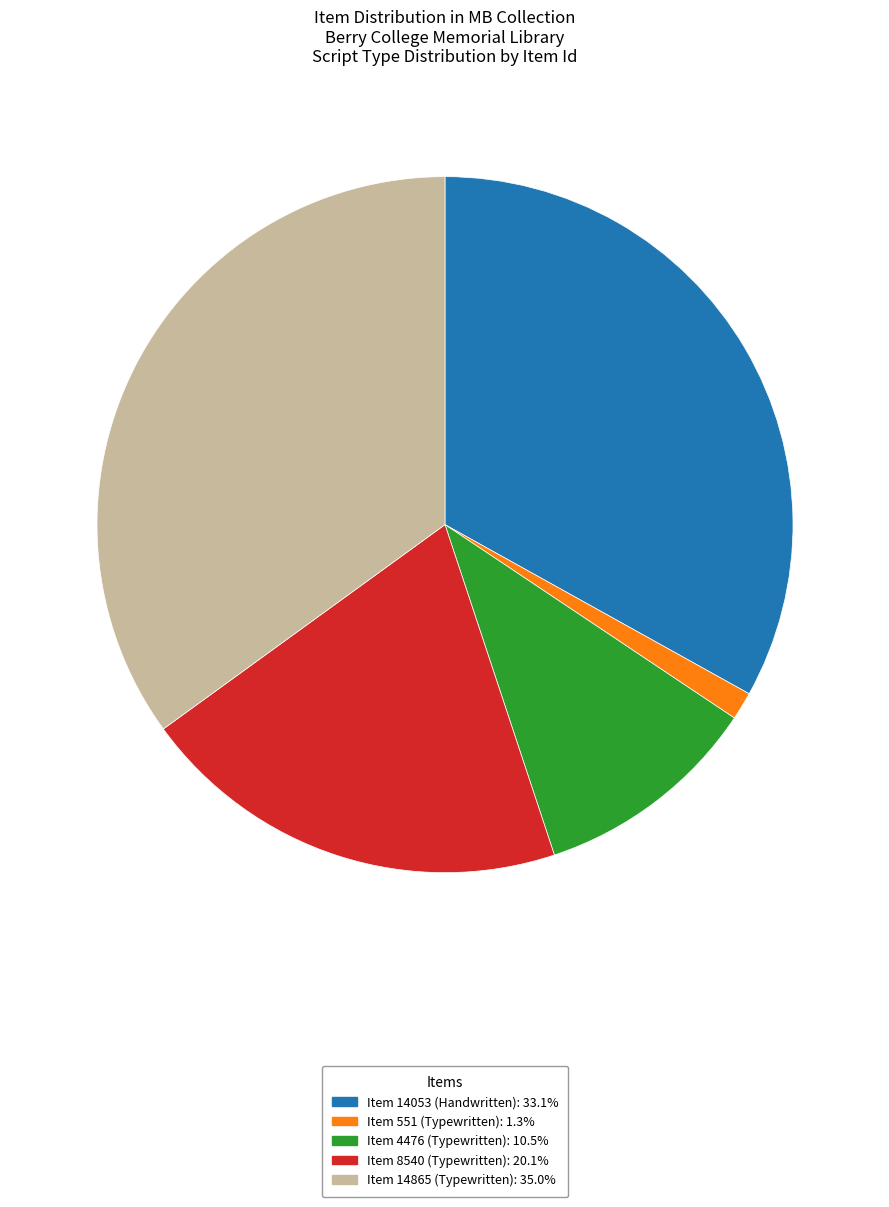

Does any single category account for the majority?

No